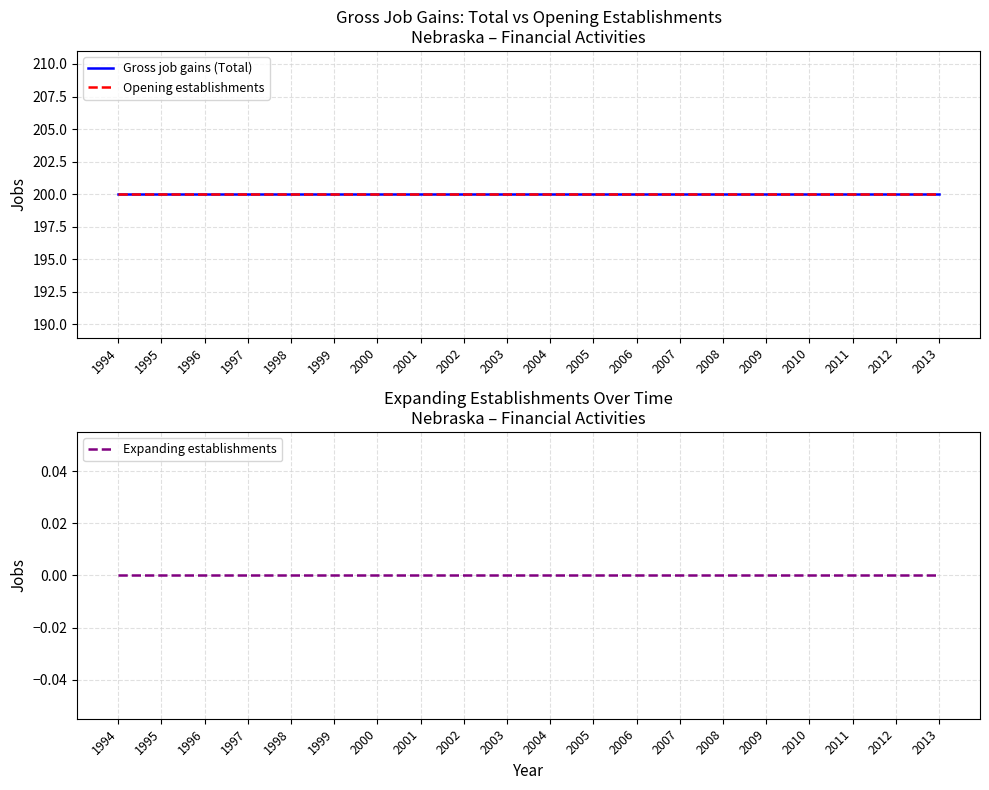

How many lines are shown in the chart?

3